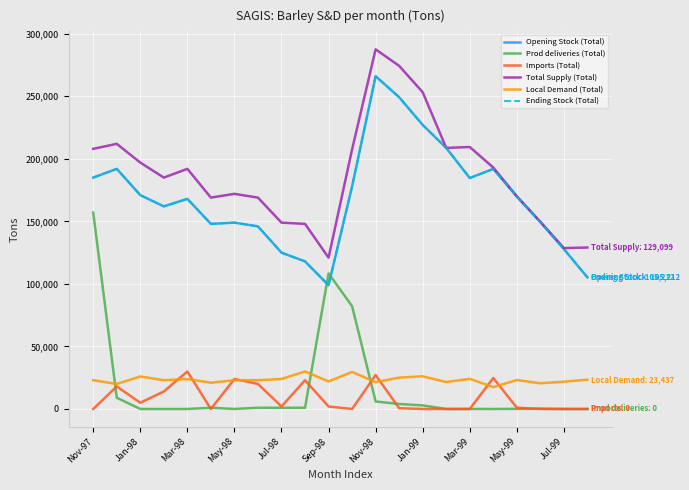

True or false: Opening Stock (Total) and Imports (Total) cross at least once.

False